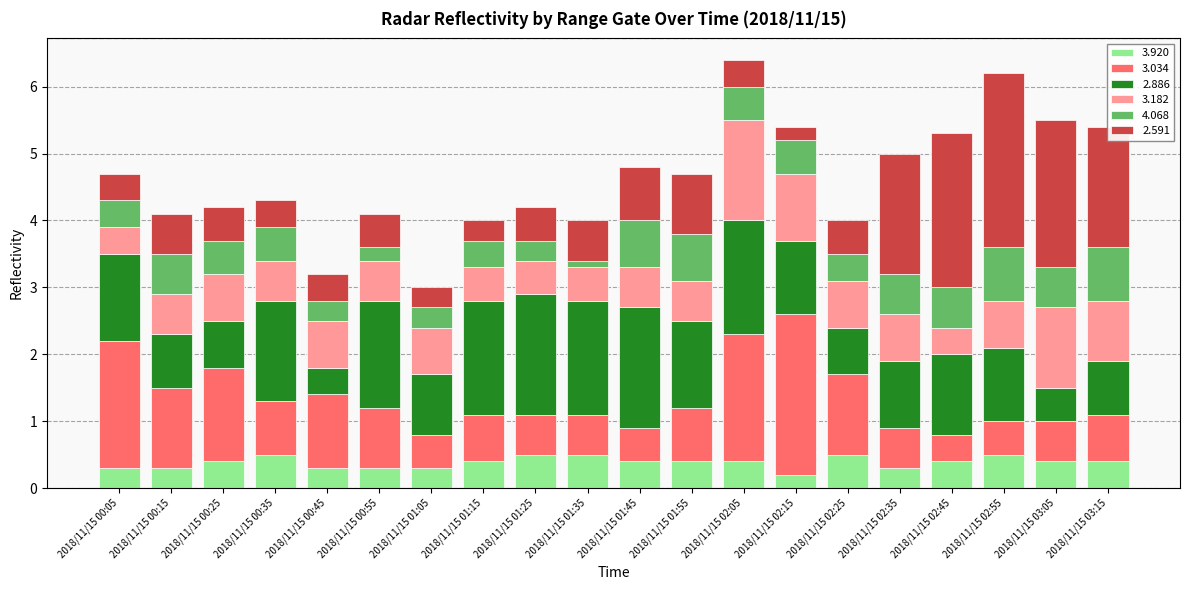

What is the total value across all series at 2018/11/15 02:15?

5.4